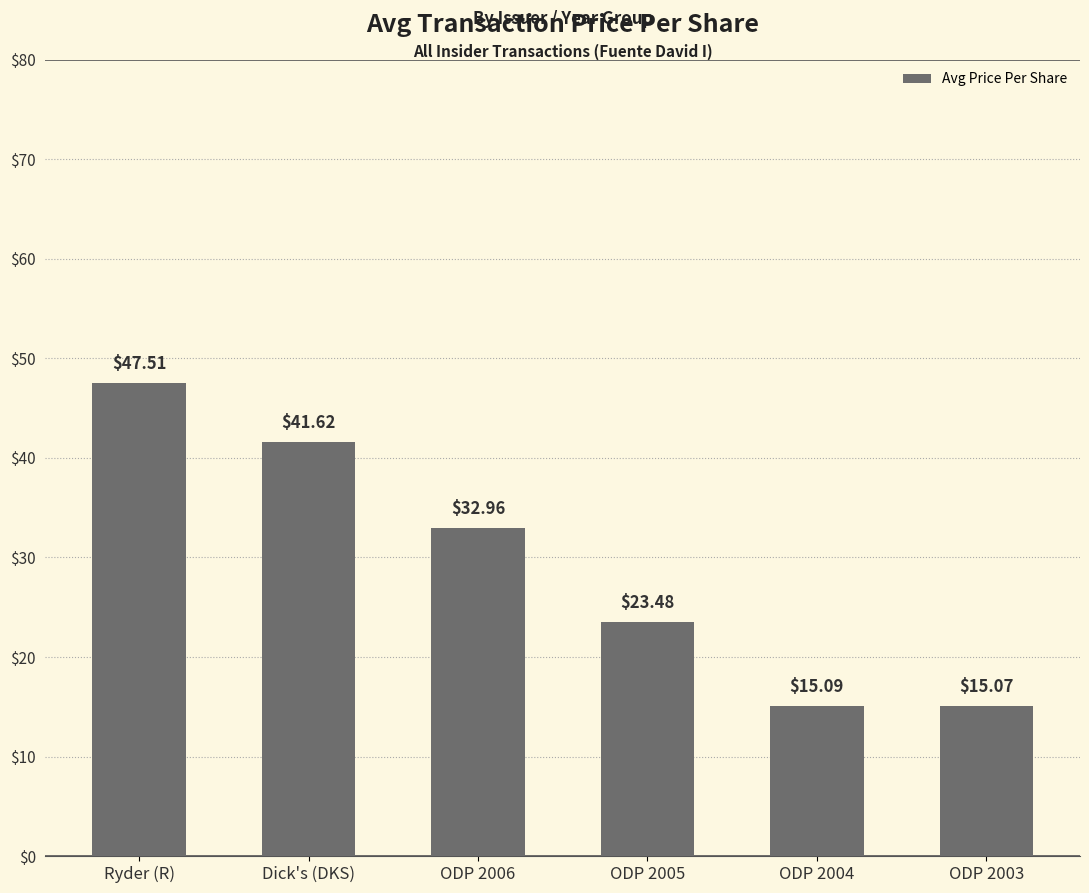

What is the average value?

29.3